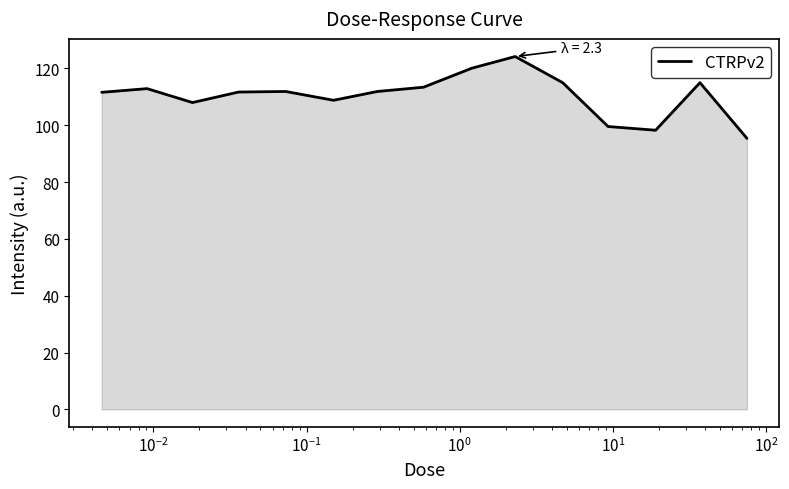

What is the smallest value displayed?

95.4